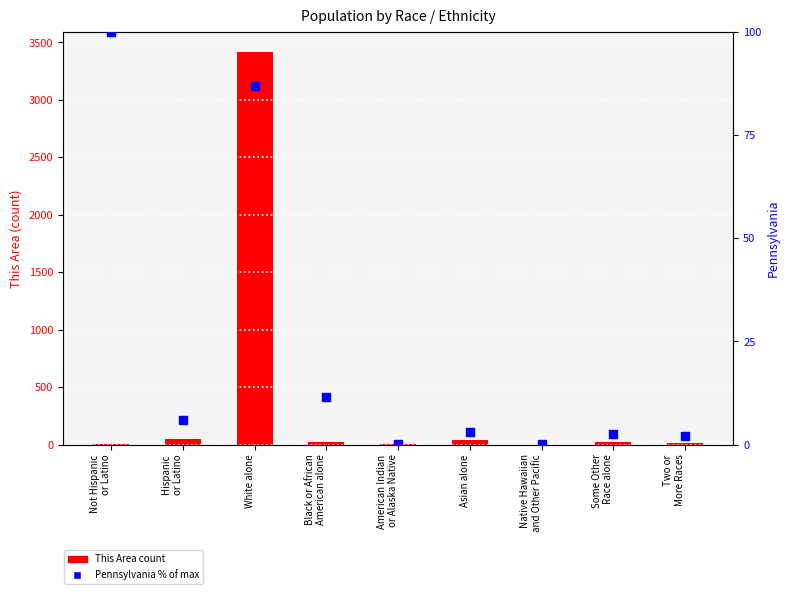

Which series has the largest total across all categories?

This Area count